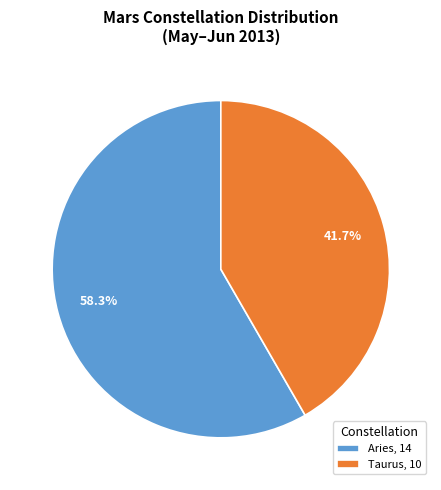

Is Aries, 14 the majority of the pie?

Yes